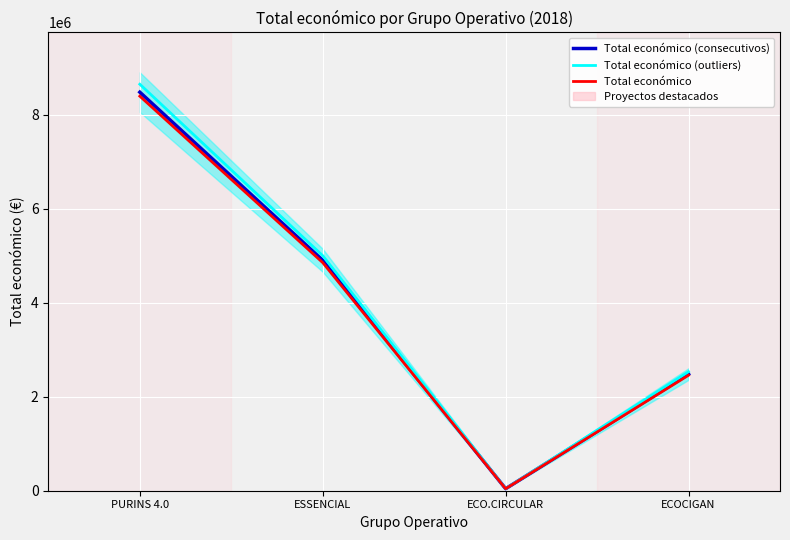

True or false: Total económico and Total económico (outliers) cross at least once.

False